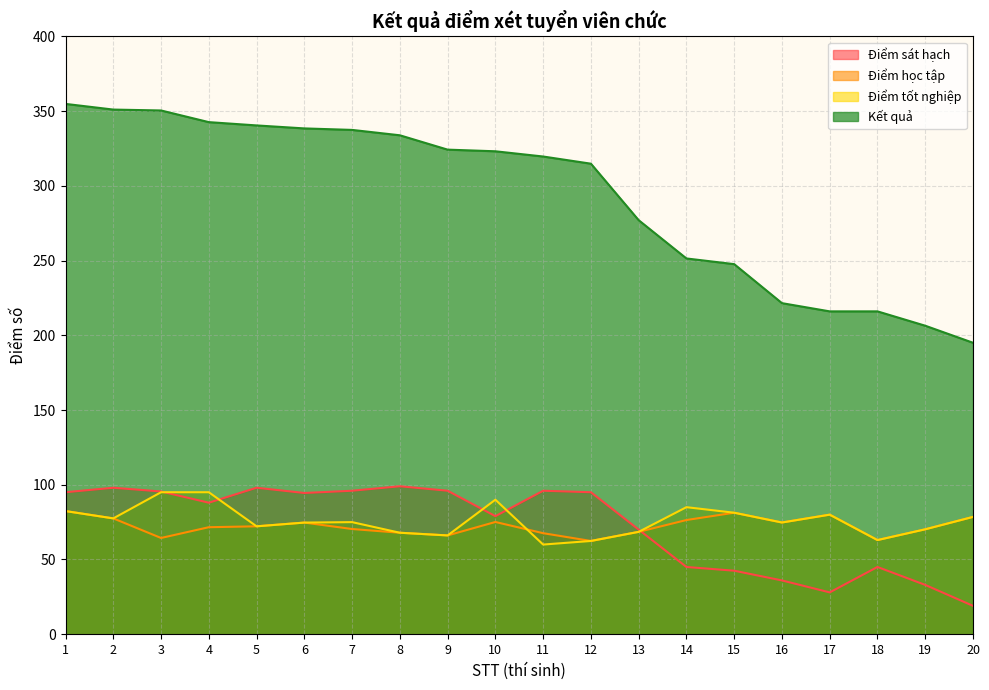

At which category does Điểm tốt nghiệp reach its first local valley?

2